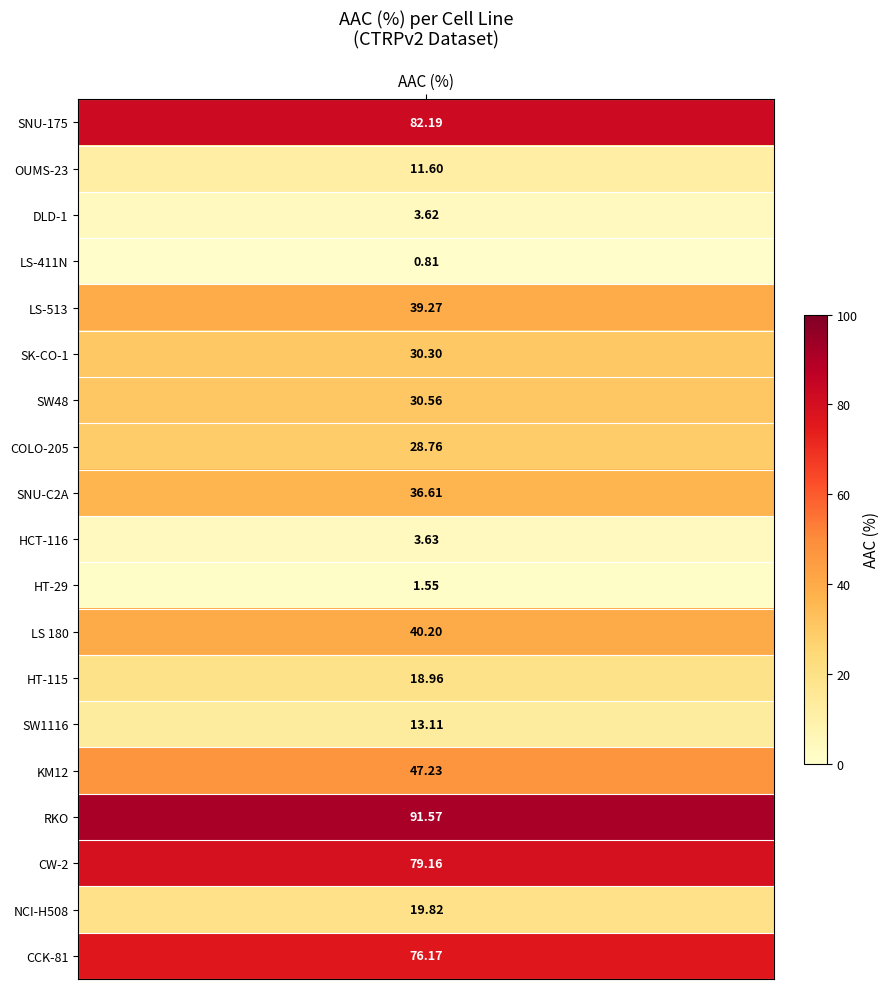

What is the sum of the values at SW48 and HT-115?

49.5